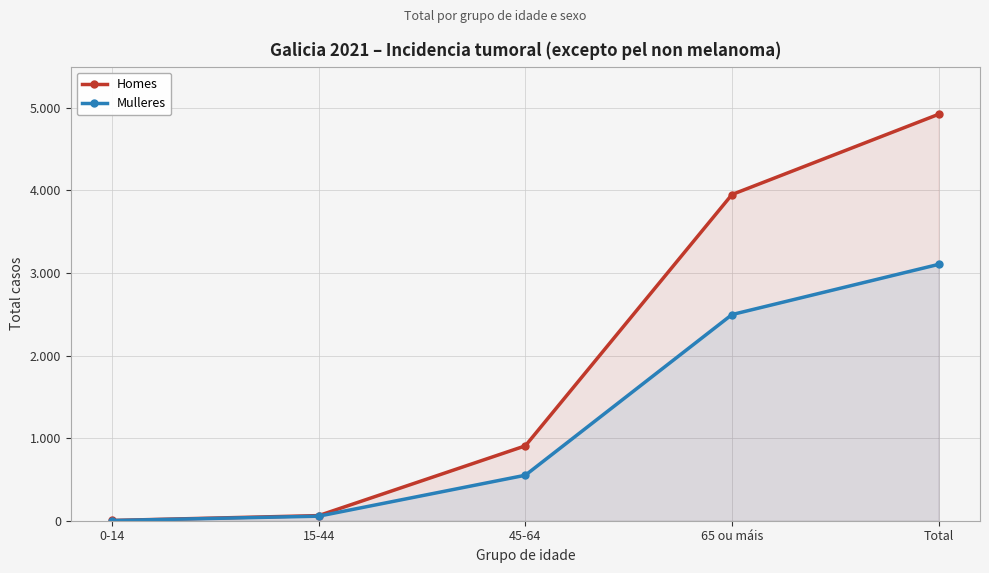

Does the chart have visible grid lines?

Yes